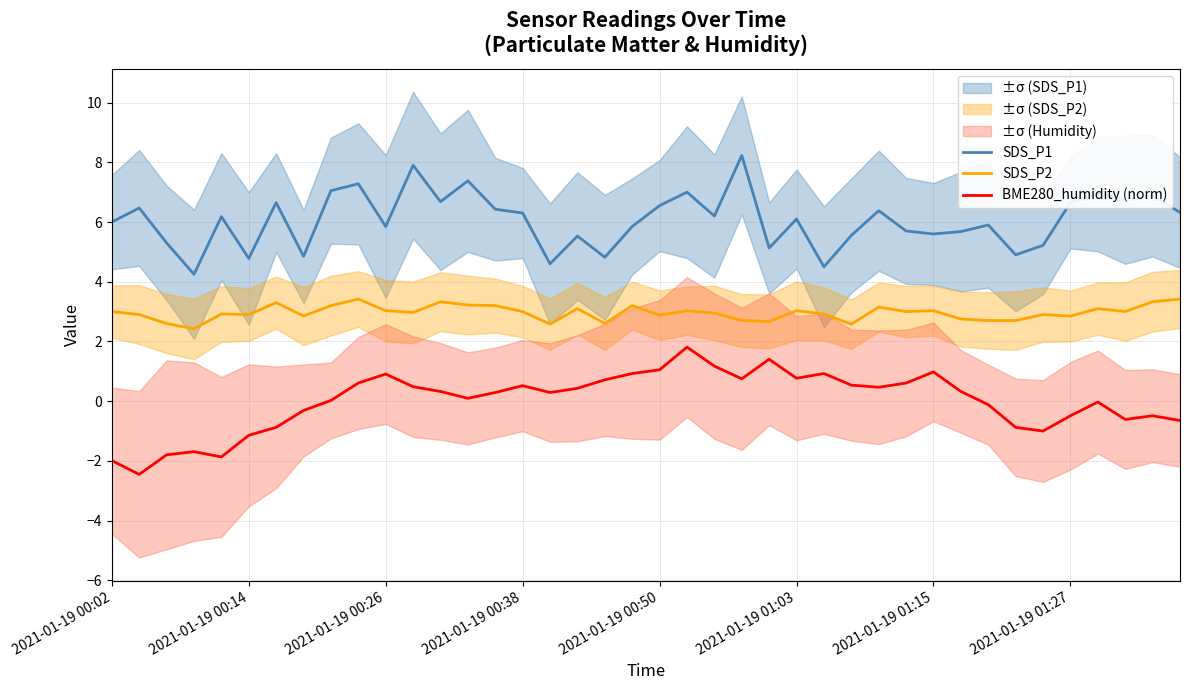

True or false: SDS_P2 and SDS_P1 cross at least once.

False